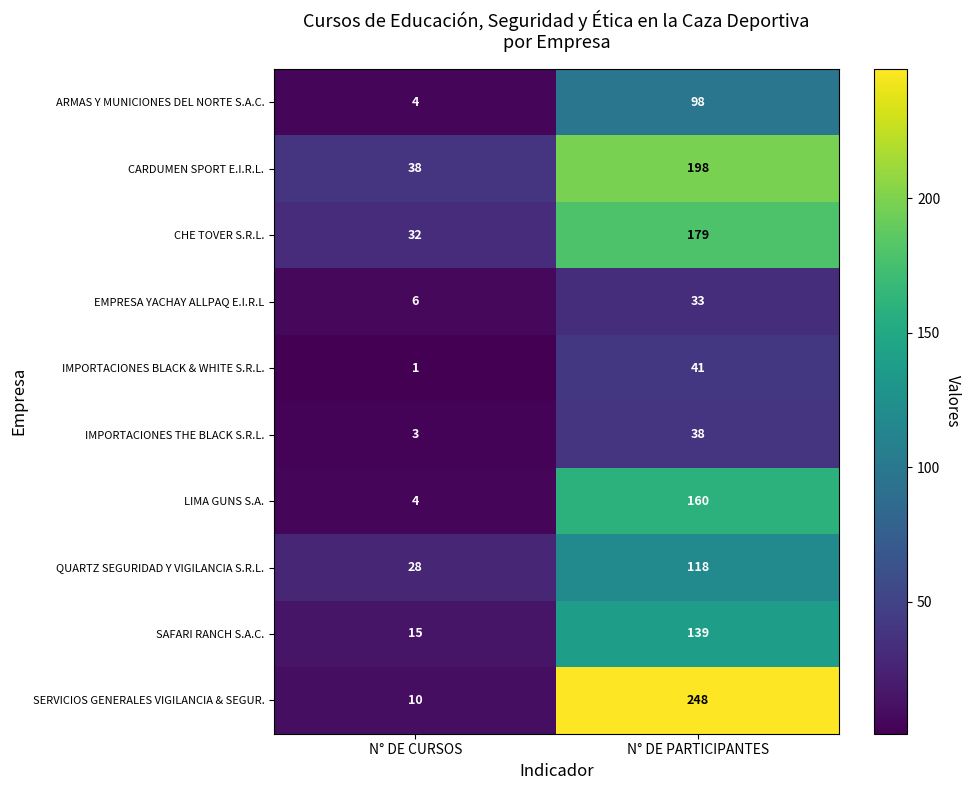

What value does the QUARTZ SEGURIDAD Y VIGILANCIA S.R.L. series have at N° DE CURSOS, to the nearest 10?

30